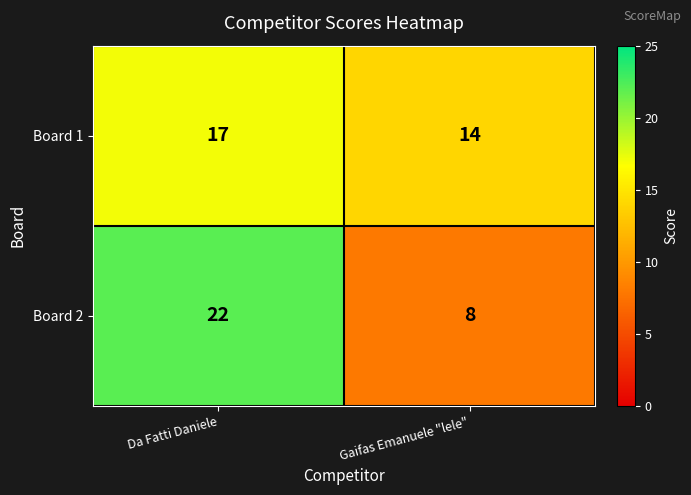

What is the sum of all Board 1 values?

31